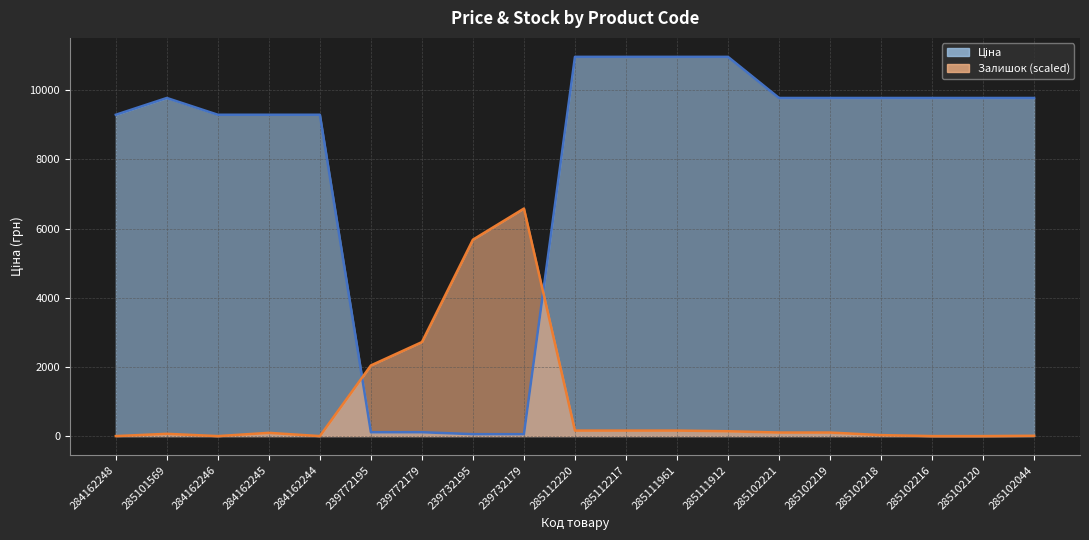

What is the label of the 2nd point from the right?

285102120